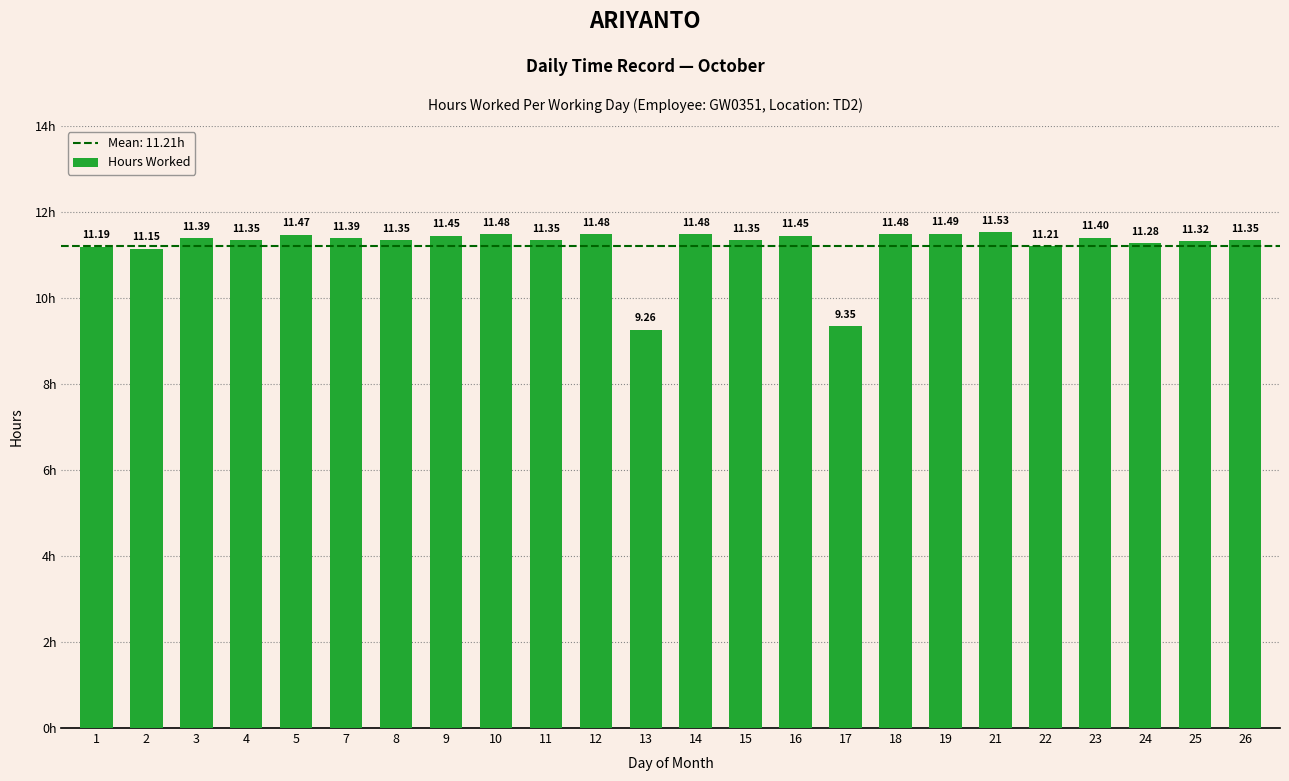

How many bars are there in total?

24